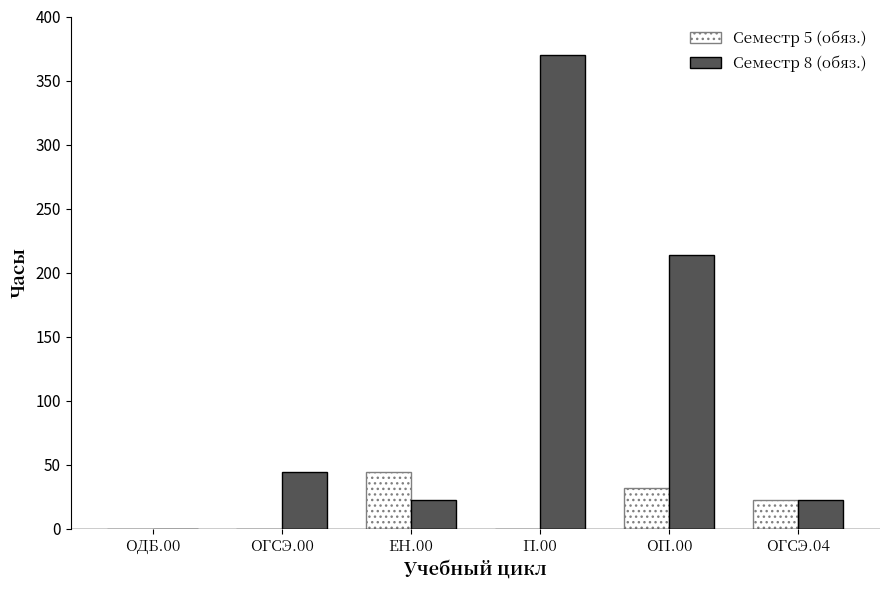

Which series has the largest range (max minus min)?

Семестр 8 (обяз.)